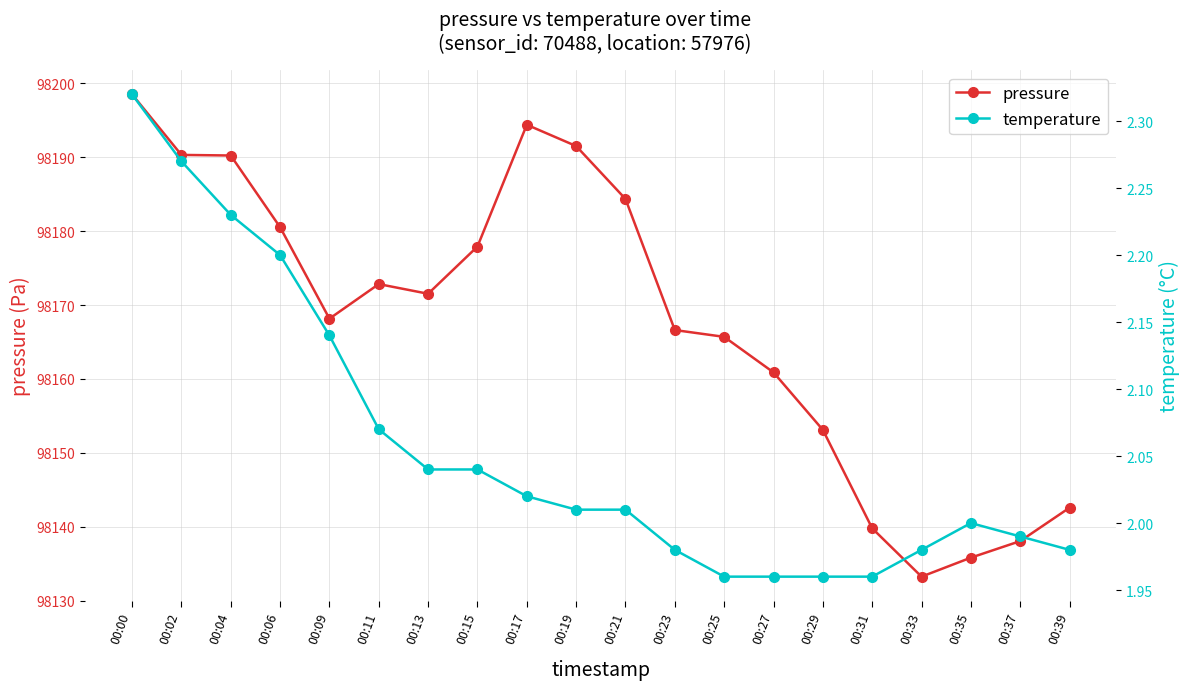

The temperature series shows 2.0 at 00:29. True or false?

True